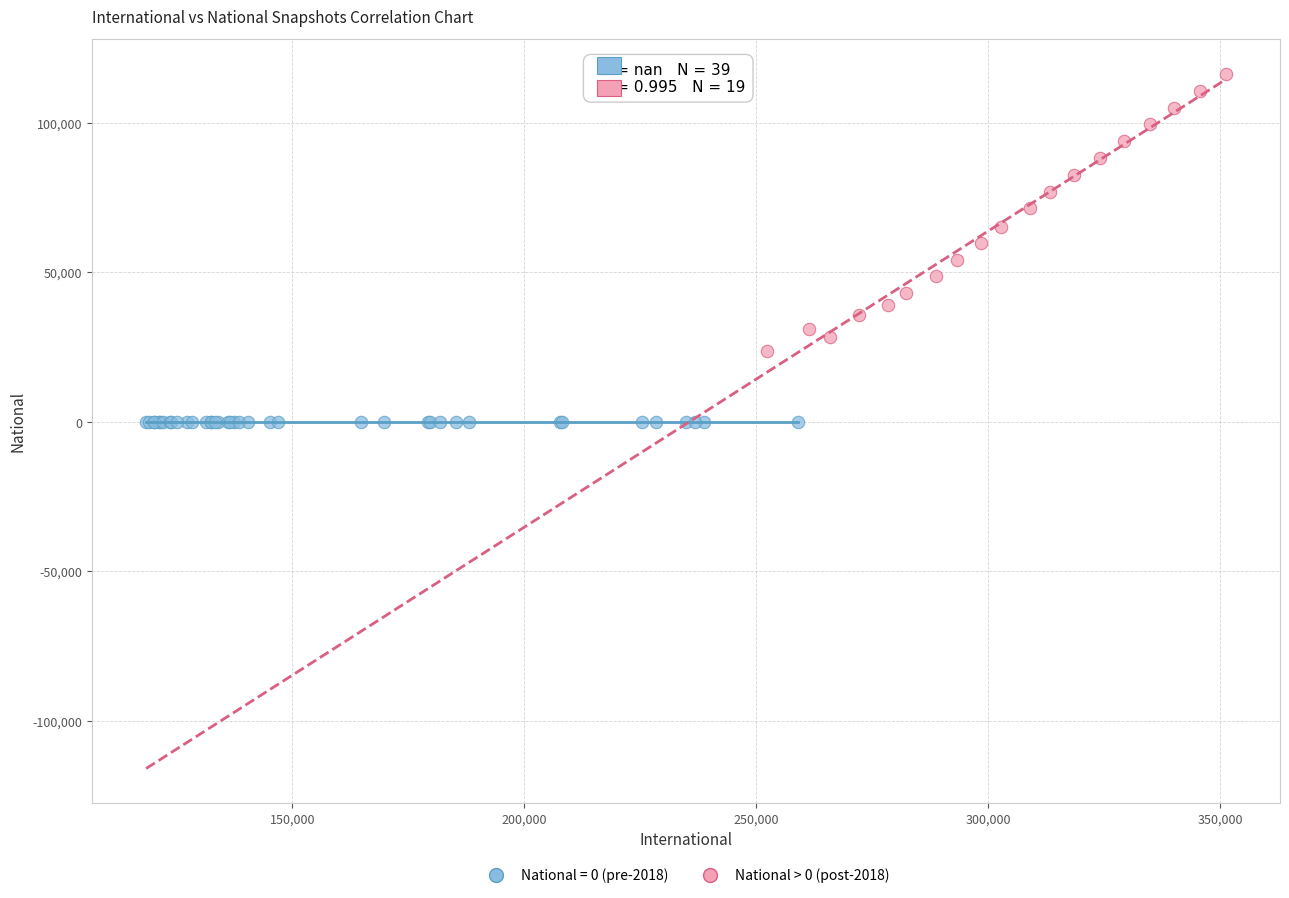

Which series reaches the minimum Y coordinate?

National = 0 (pre-2018)